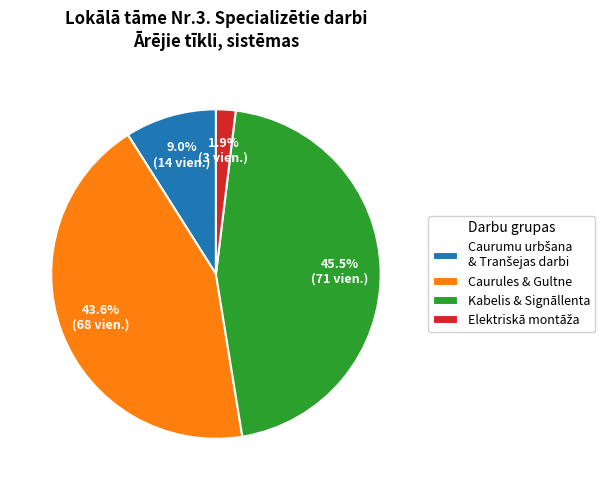

To the nearest percent, what is the difference between the largest and smallest slice percentages?

44%